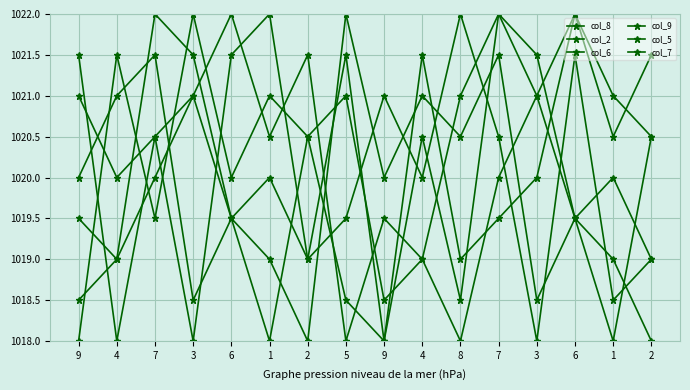

True or false: col_8 and col_5 intersect in this chart.

True